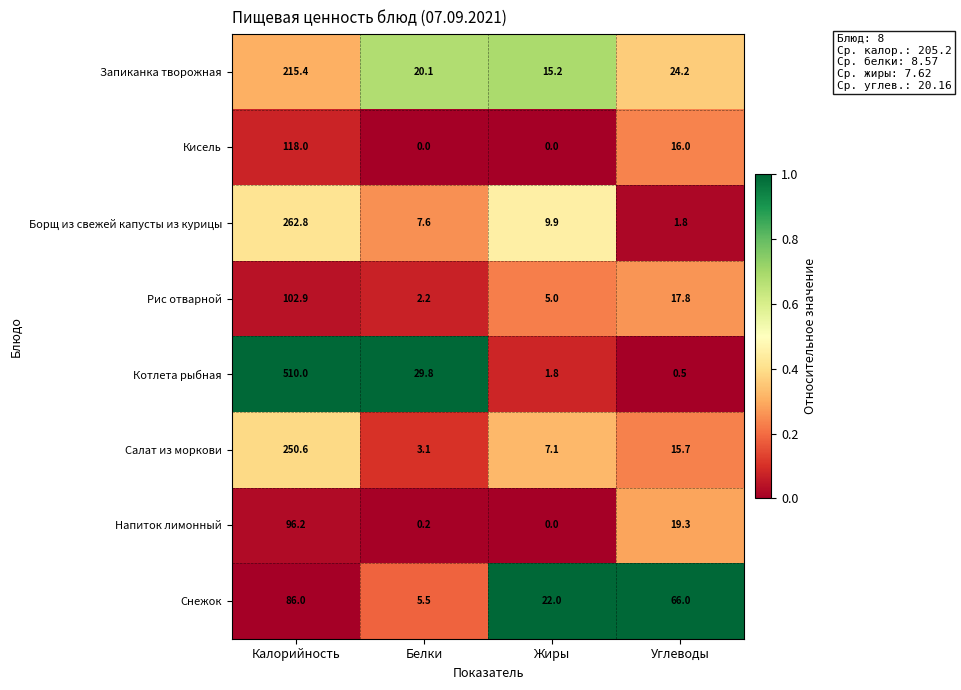

The Снежок series shows 66.0 at Углеводы. True or false?

True